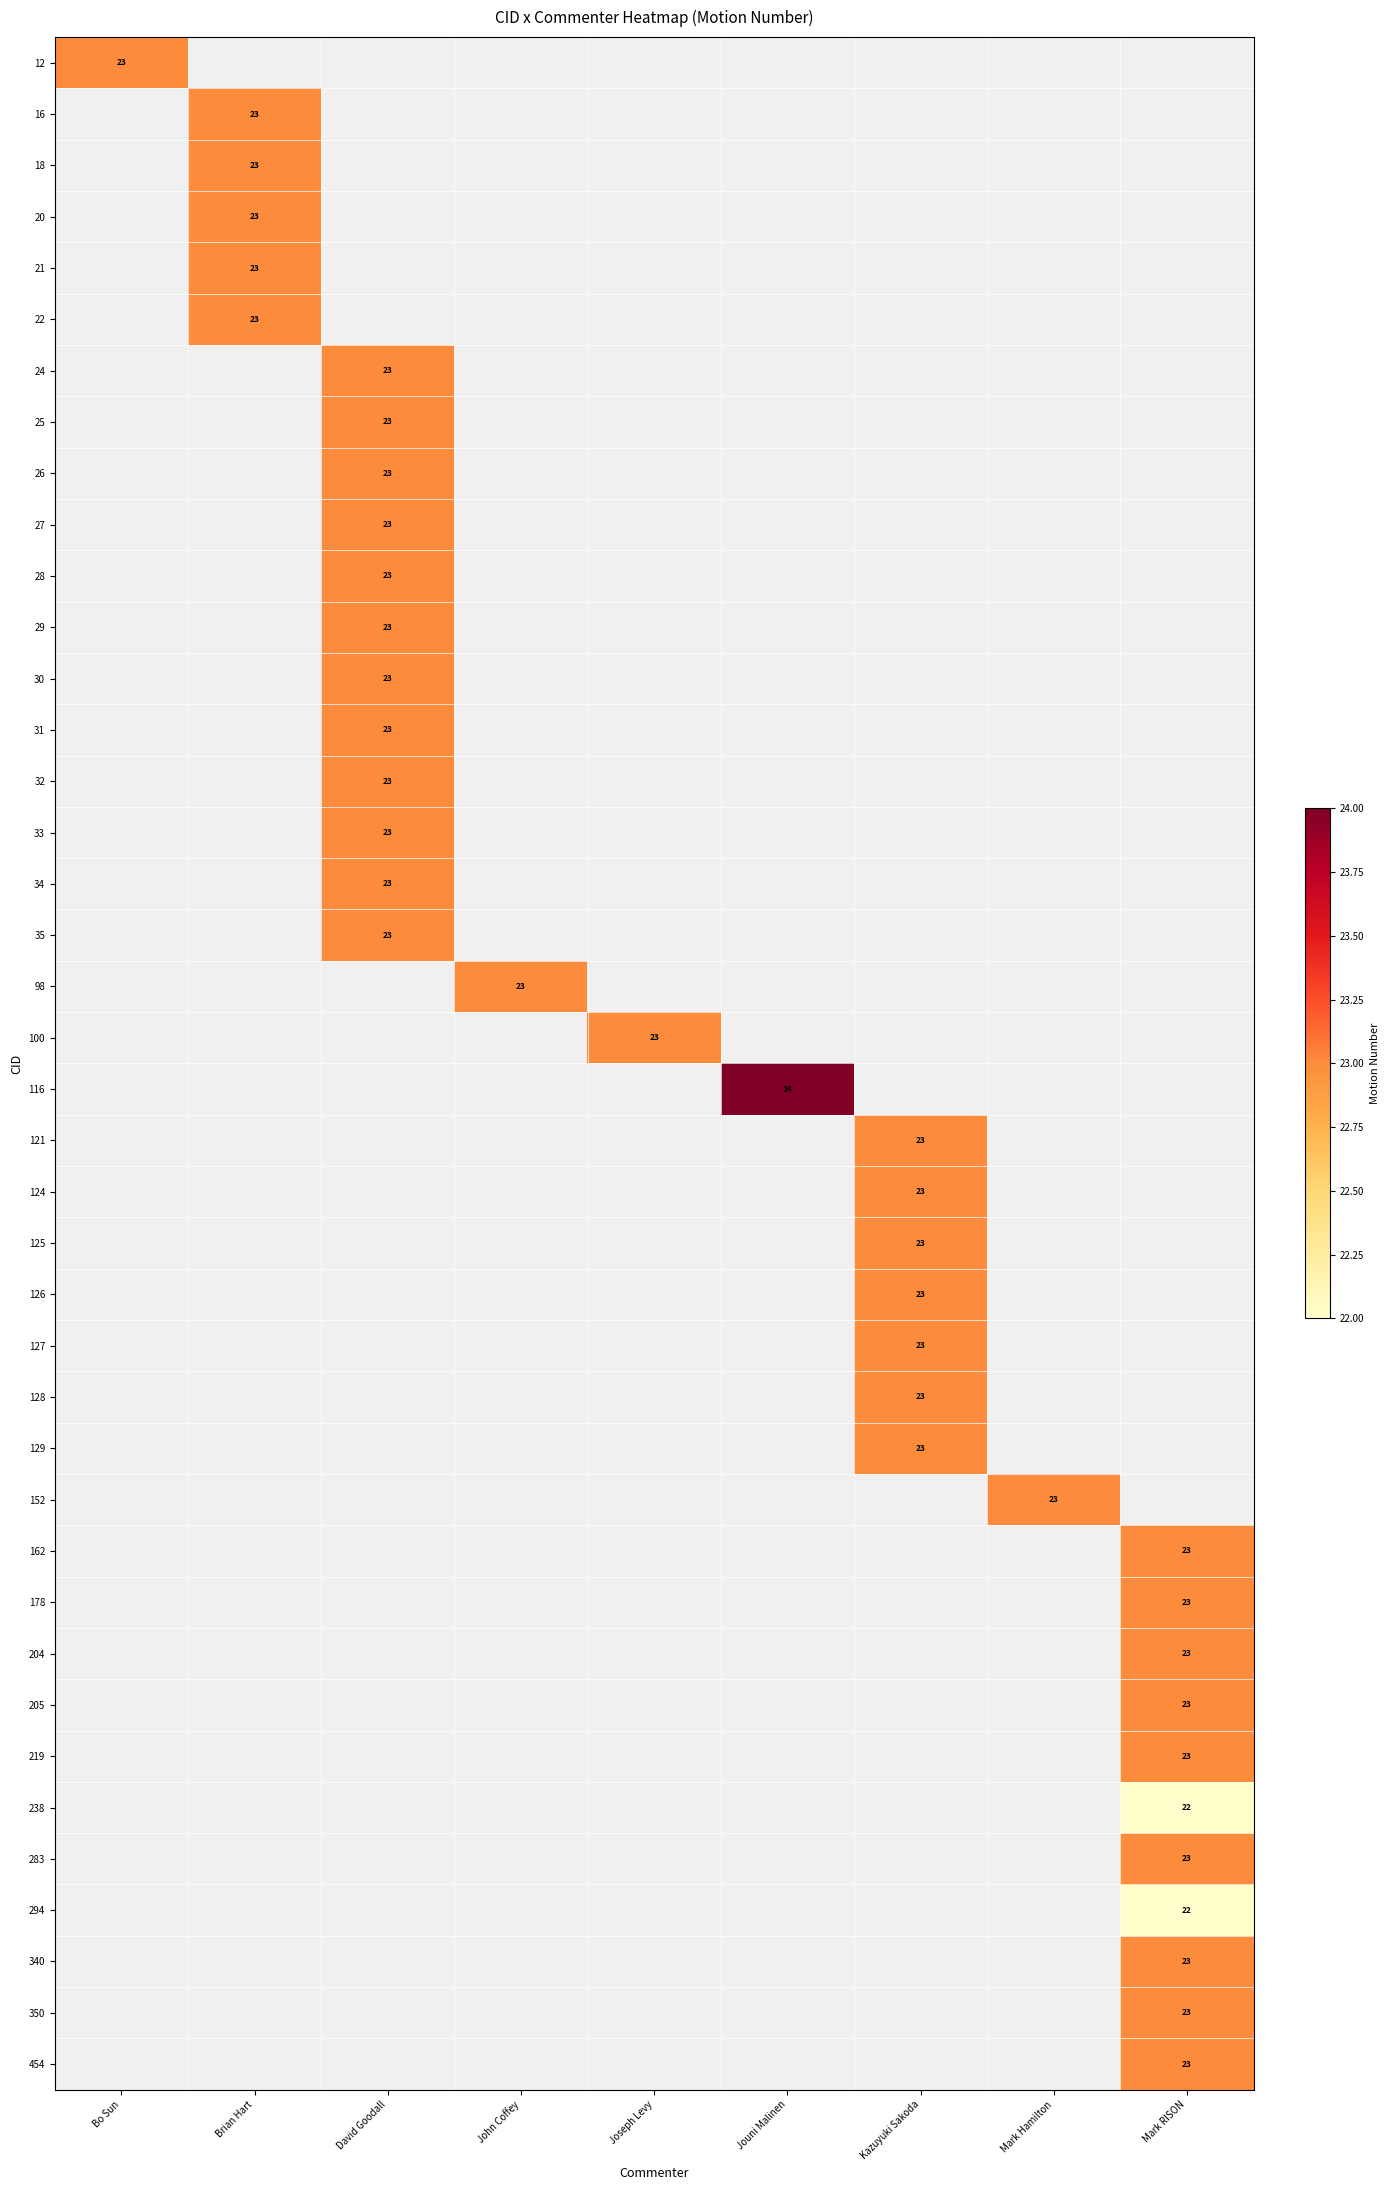

What is the minimum value shown in the chart?

22.0